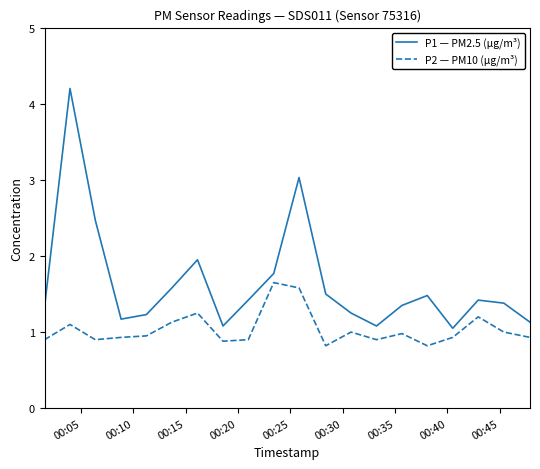

What is the difference between the maximum and minimum values in the P2 — PM10 (µg/m³) series?

0.8